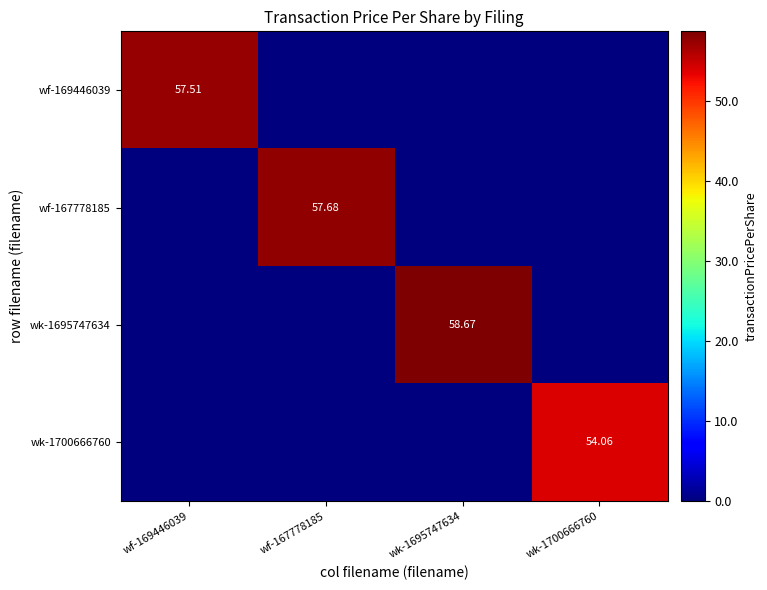

At which category does the chart reach its minimum across all series?

wf-167778185